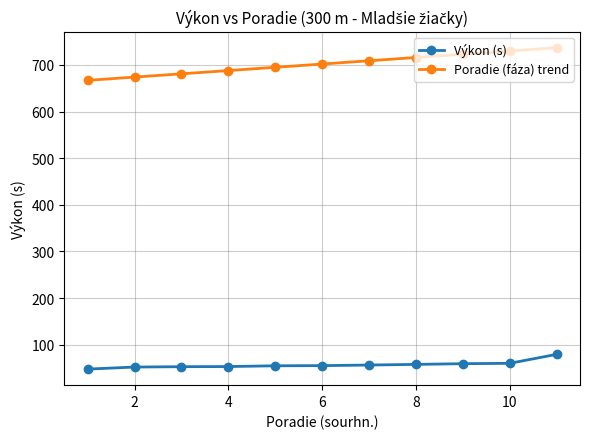

Which series has the largest range (max minus min)?

Poradie (fáza) trend